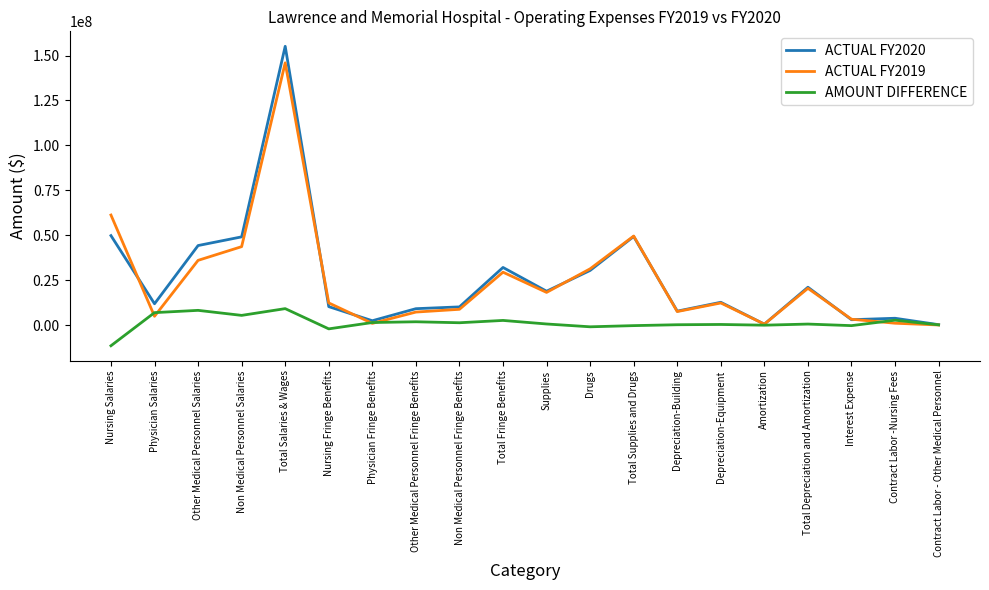

What is the smallest value displayed?

-11454462